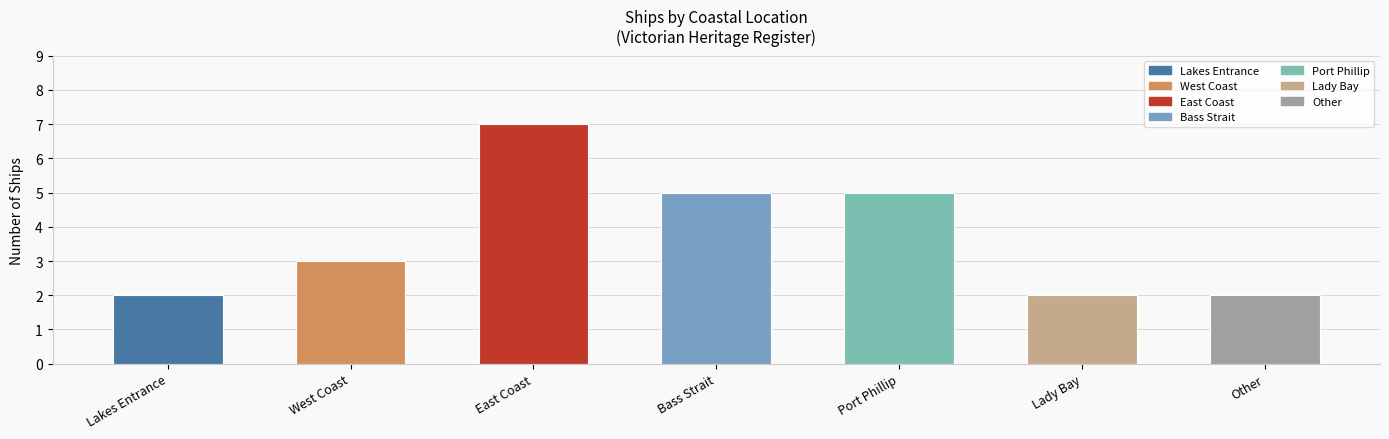

How many bars are there in total?

7